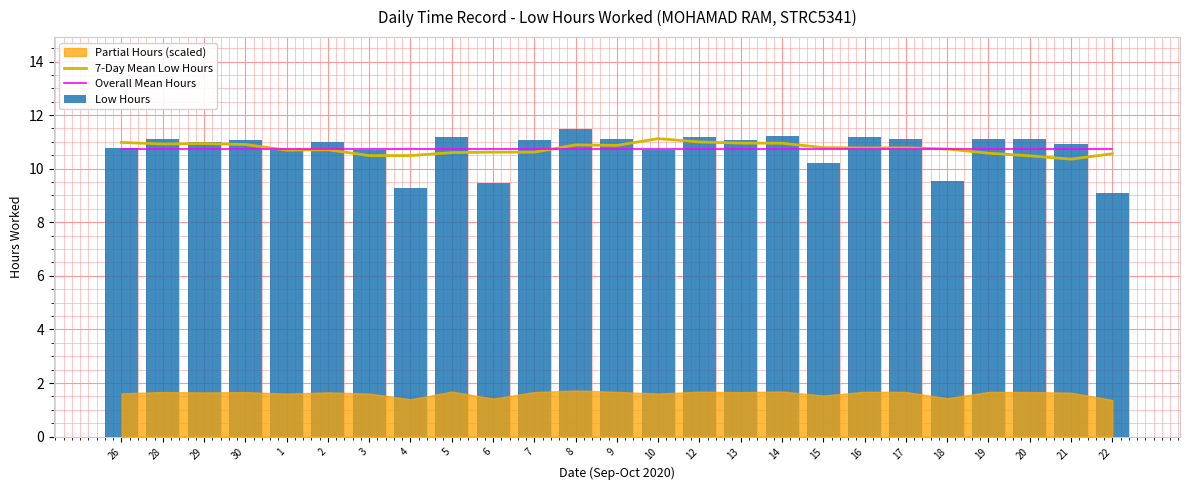

At which label does 7-Day Mean Low Hours reach its peak?

10